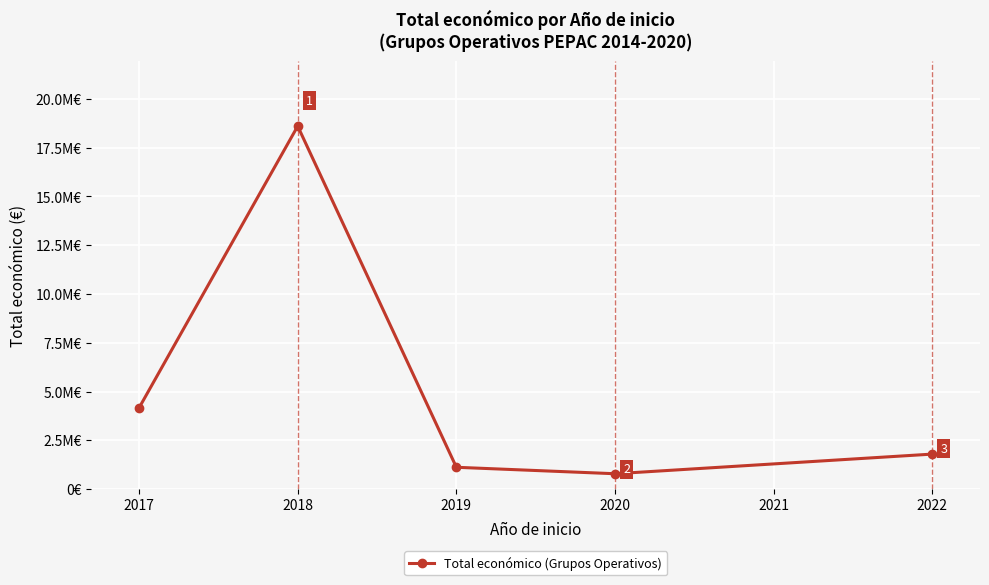

What is the maximum value shown in the chart?

18605592